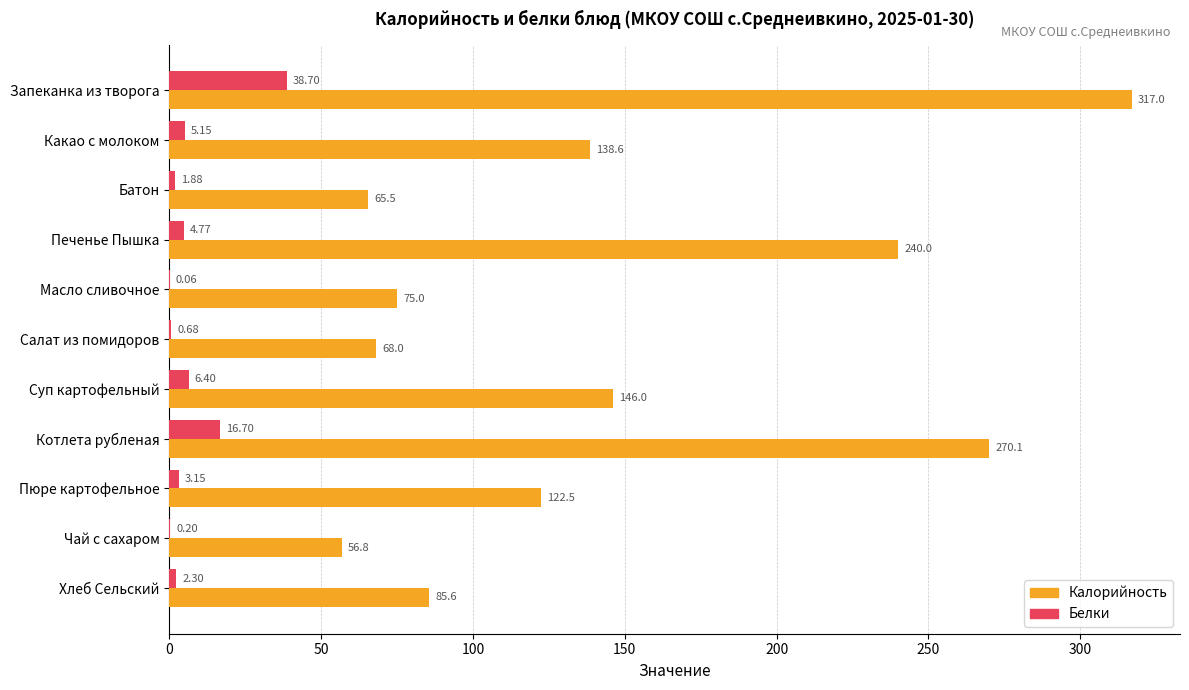

Which category has the highest value across all series?

Запеканка из творога